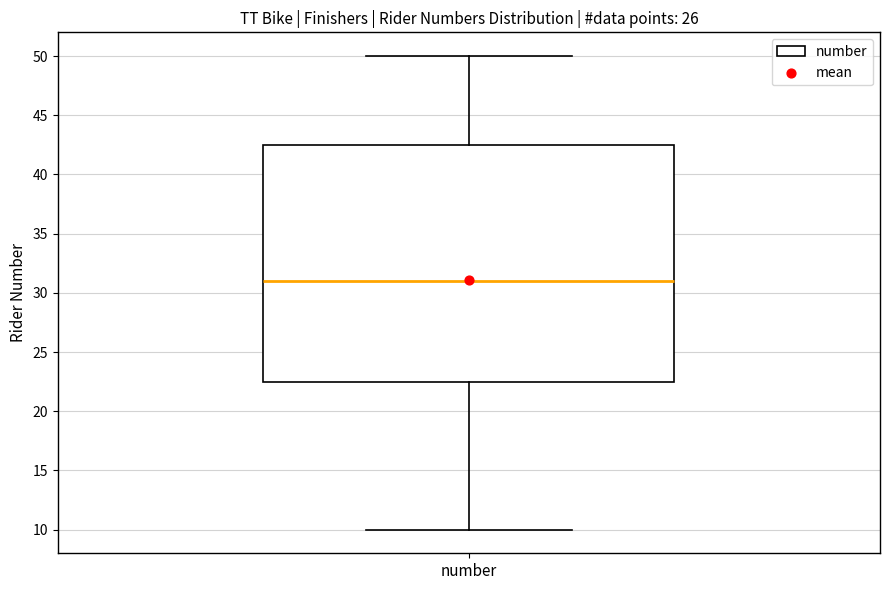

Read this box plot against the y-axis: the position of the median line, the range covered by the box, and the ends of both whiskers. The values are not printed on the chart, so give them approximately, as read against the axis.

median 31.0, box 22.5 to 42.5, whiskers 10.0 to 50.0